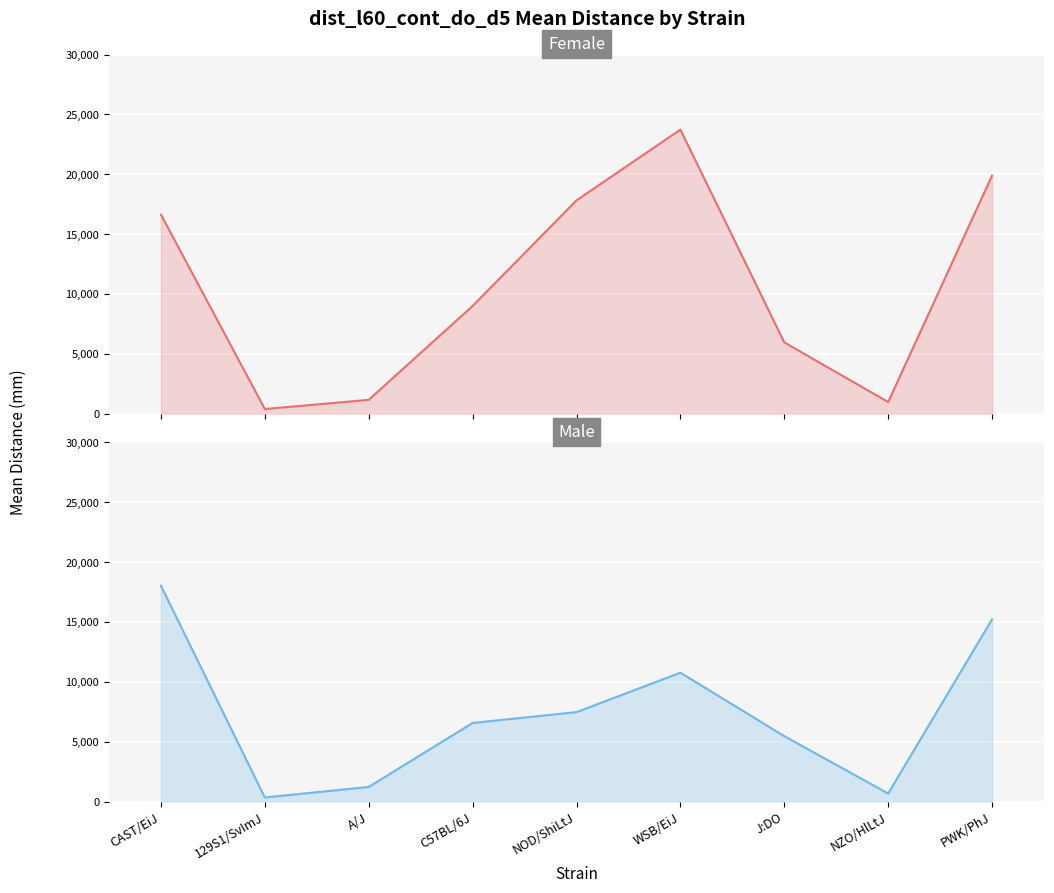

What is the difference between the male values at PWK/PhJ and C57BL/6J?

8658.0